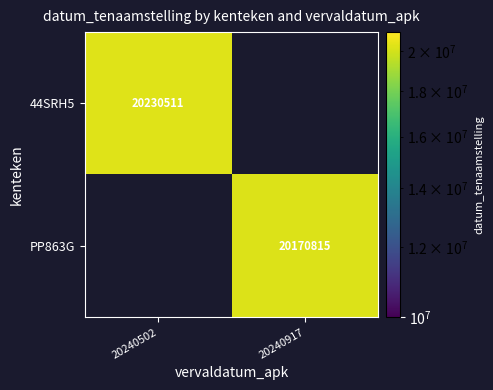

The value of 44SRH5 at 20240502 is 20230511. True or false?

True